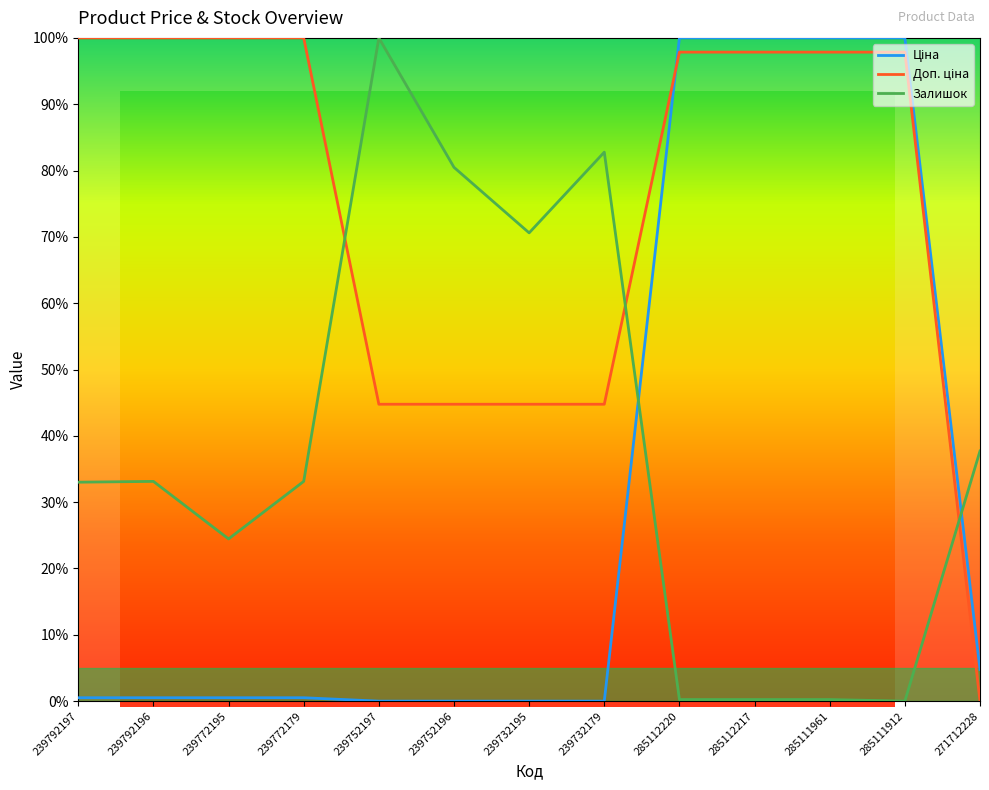

What is the total value across all series at 239772195?

125.0